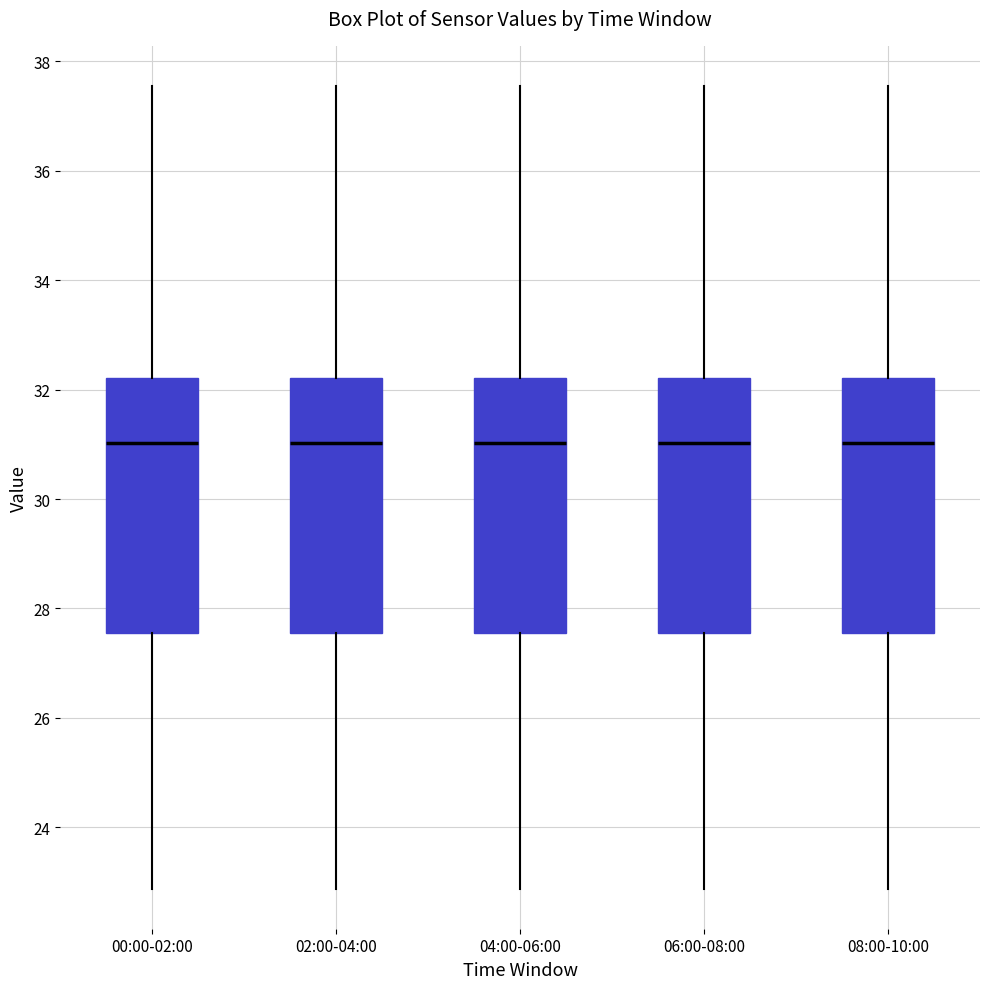

Where is the upper edge of the box for 00:00-02:00 on the y-axis? The values are not printed on the chart, so give them approximately, as read against the axis.

32.2